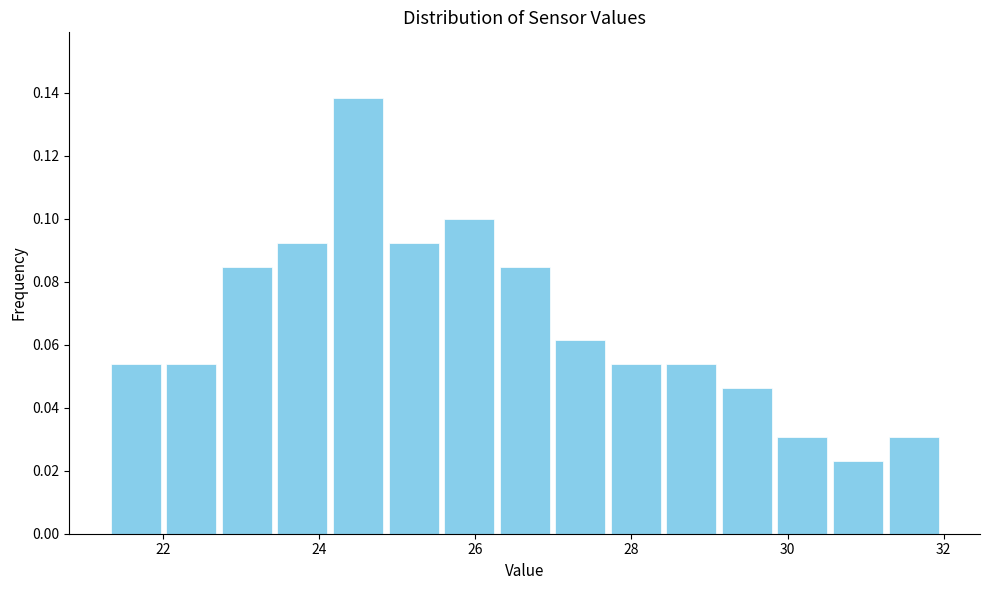

Around what value on the x-axis is the tallest bar? Give the approximate position of its centre, as read against the axis.

24.6